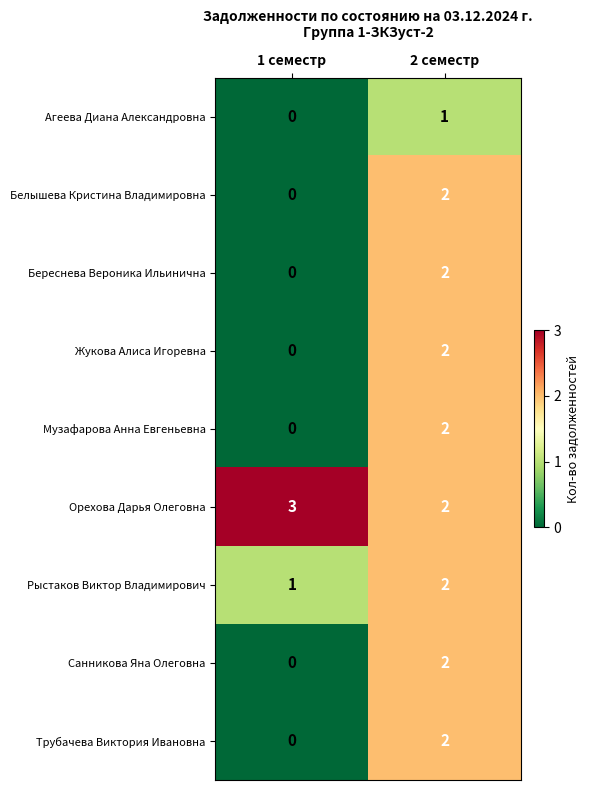

What is the maximum value shown in the chart?

3